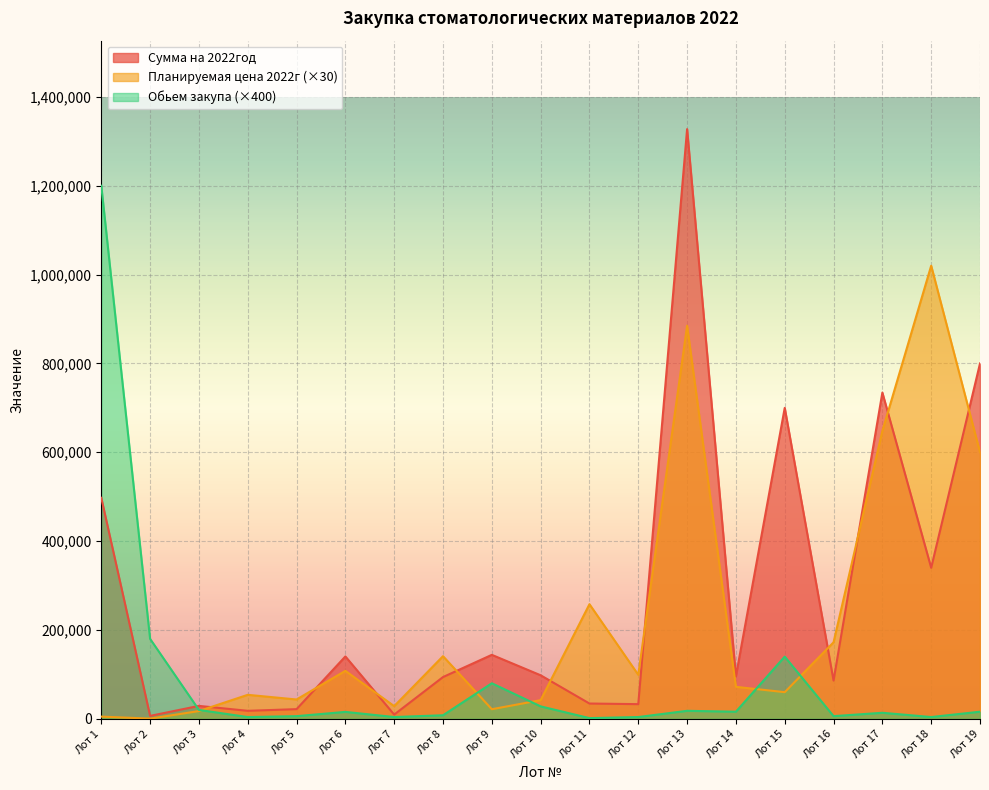

What is the total value across all series at Лот 11?

294000.0